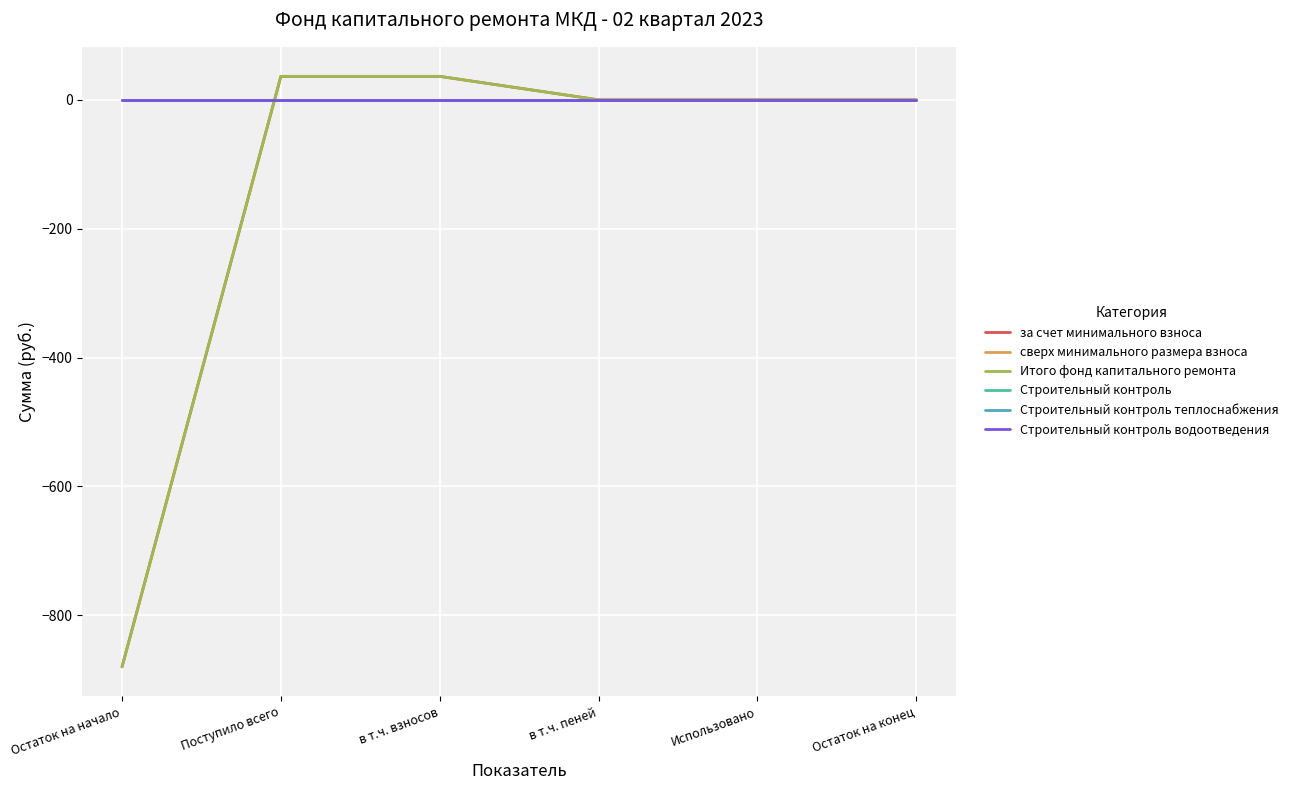

Where does the Итого фонд капитального ремонта series first go above 0?

Поступило всего